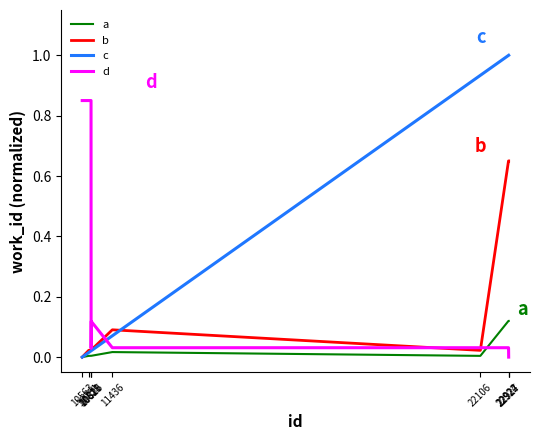

How many lines are shown in the chart?

4